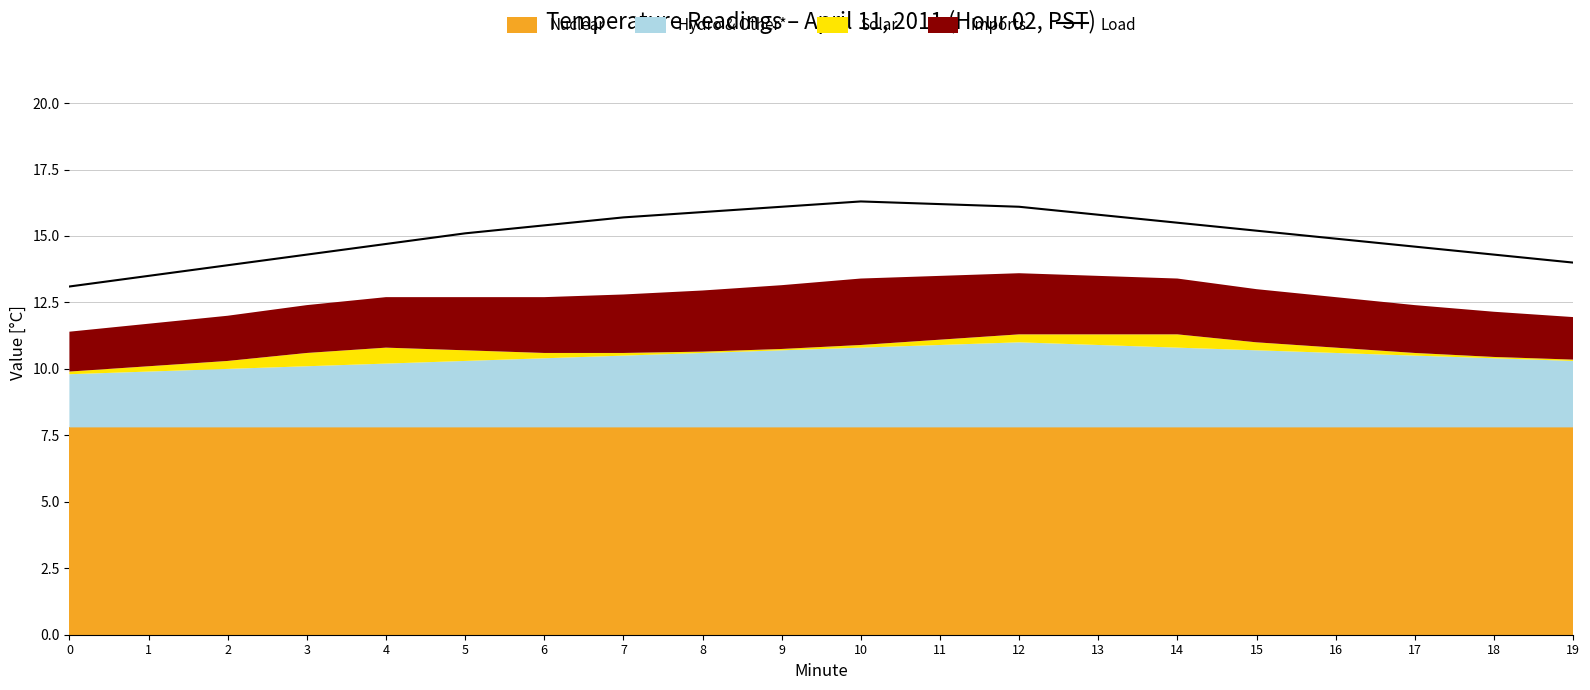

Rank the categories by value from highest to lowest.

10, 11, 9, 12, 8, 13, 7, 14, 6, 15, 5, 16, 4, 17, 3, 18, 19, 2, 1, 0